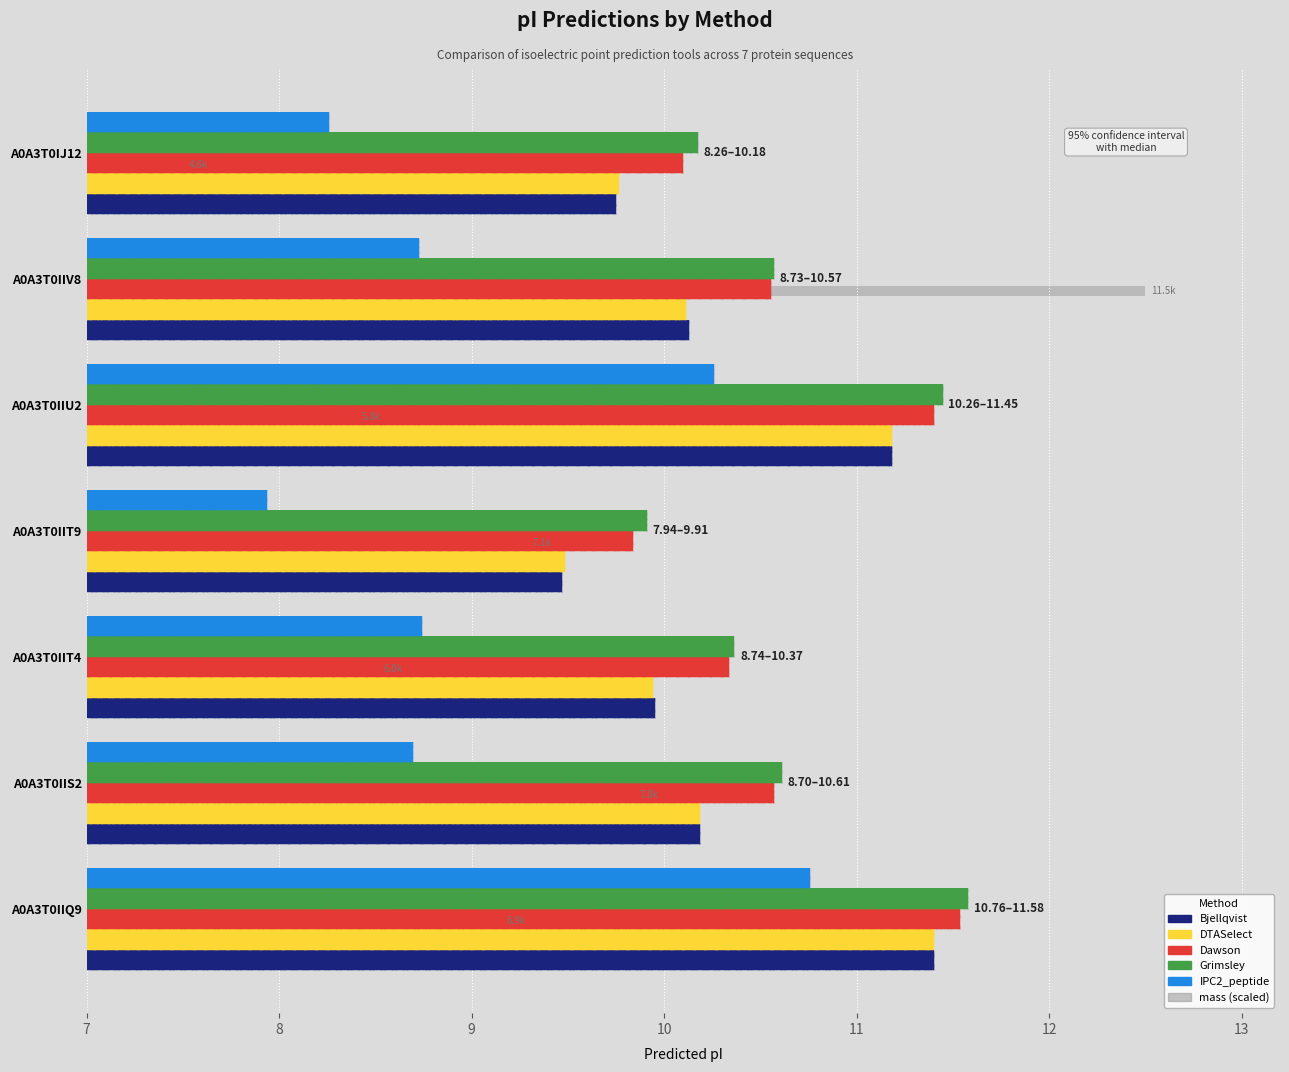

At how many categories does at least one series exceed 11?

3